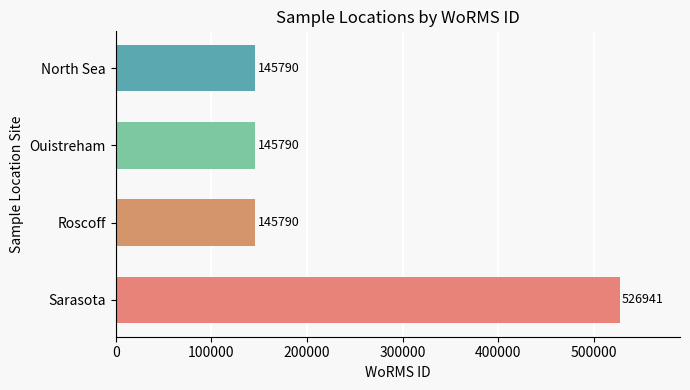

How many values are between 145790 and 526941?

4